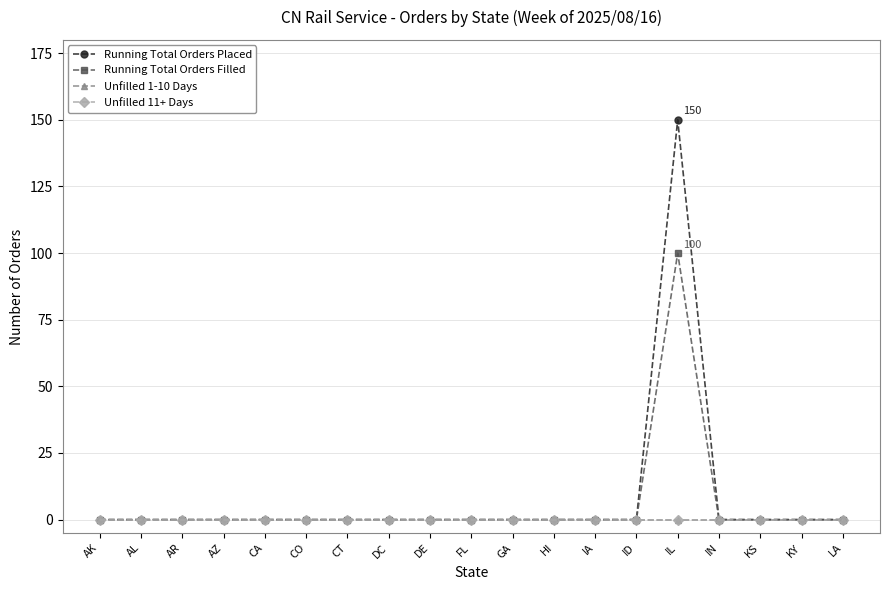

True or false: Unfilled 1-10 Days and Unfilled 11+ Days intersect in this chart.

False